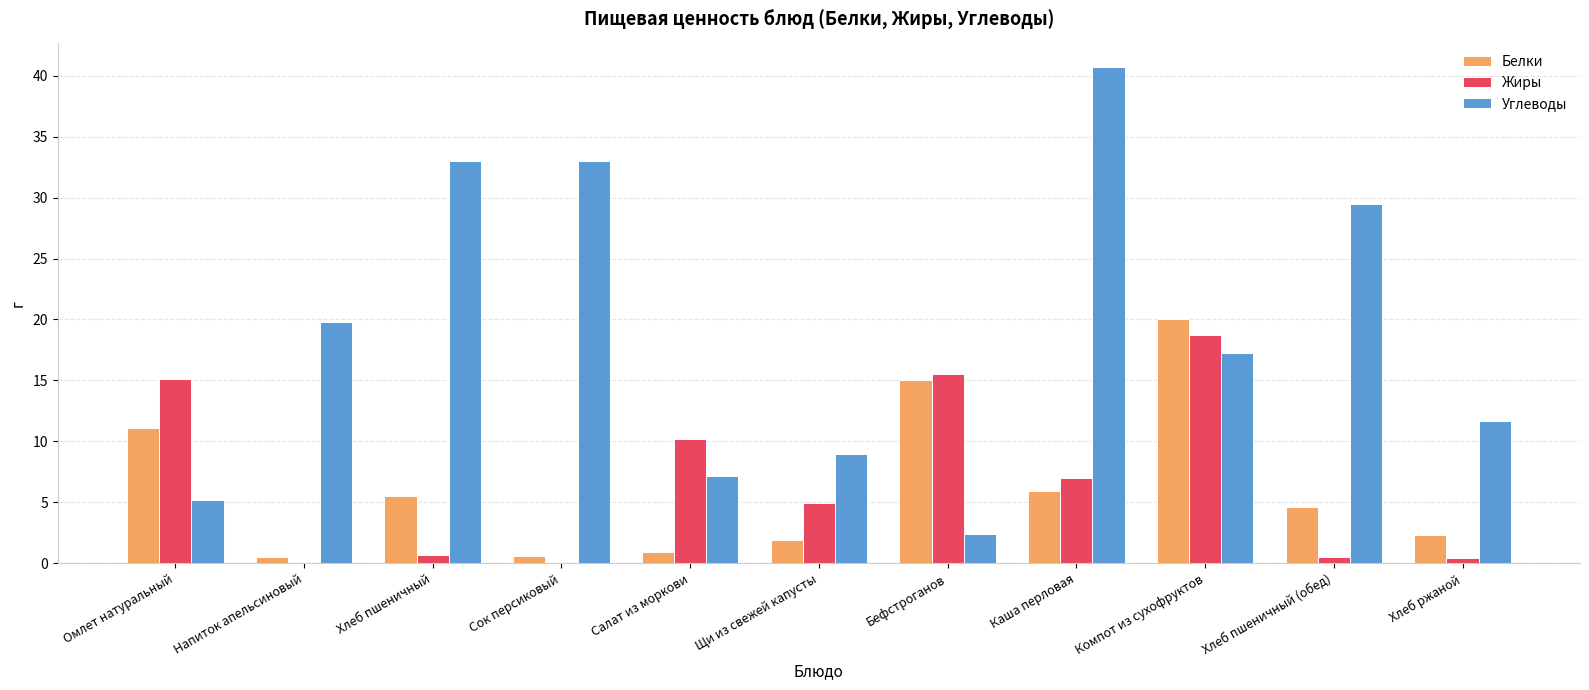

What is the maximum value shown in the chart?

40.7